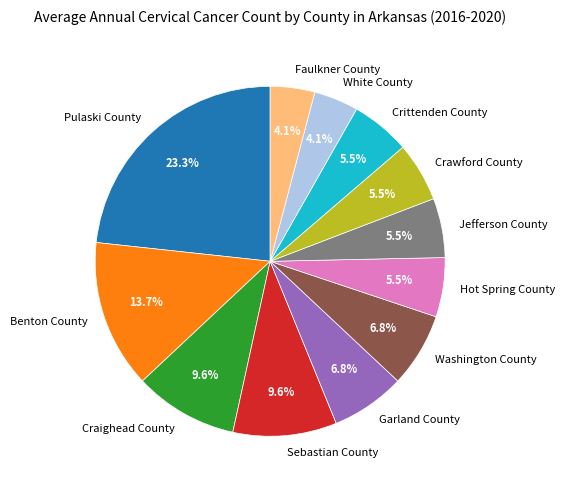

Is there any slice that represents more than half of the pie?

No